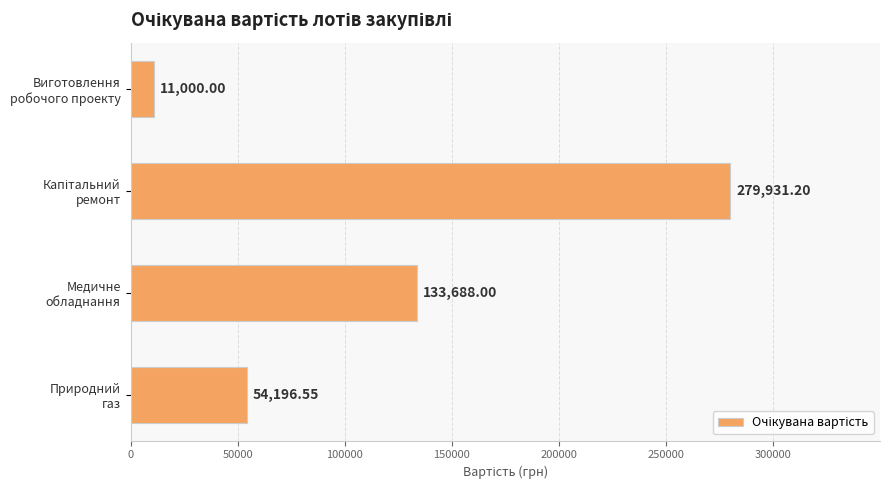

Count the number of data series in this chart.

1